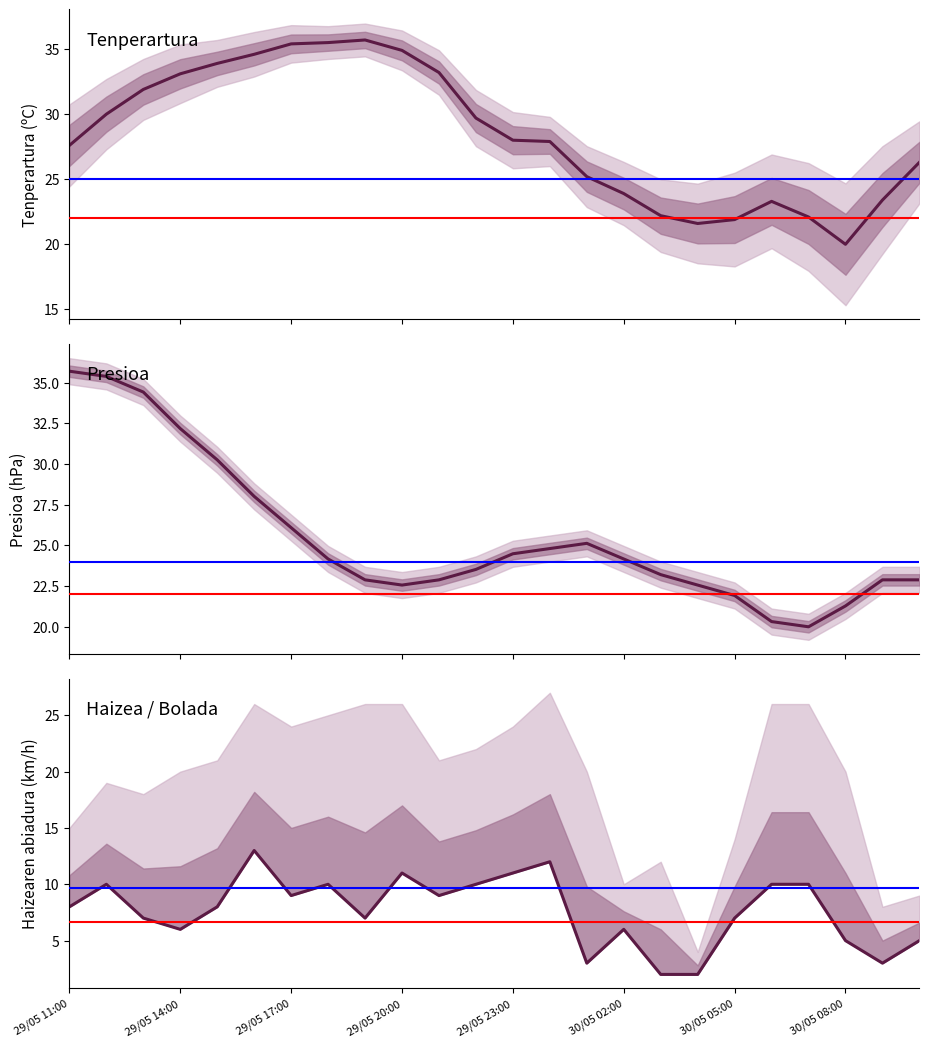

How many lines are shown in the chart?

3